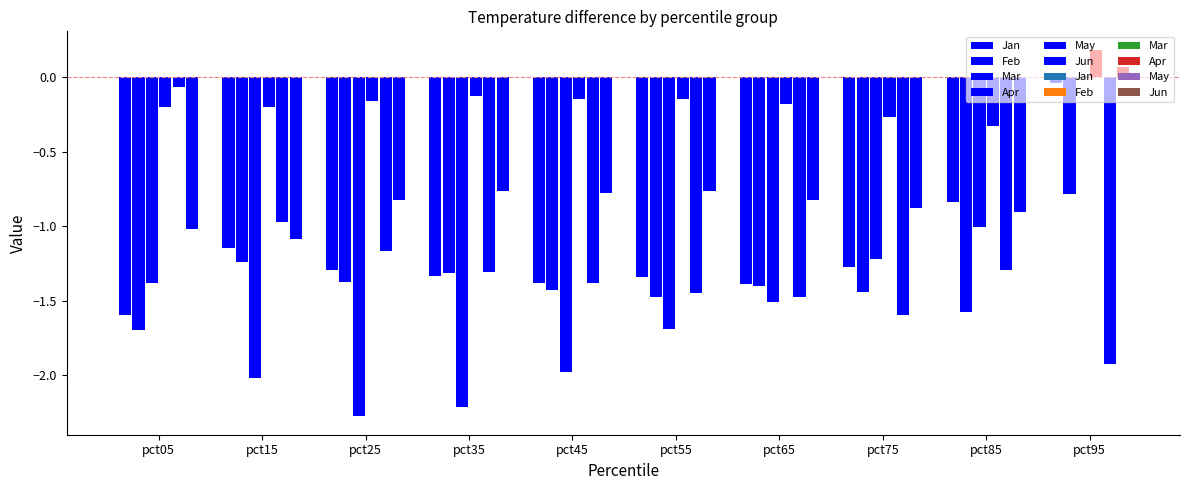

Count the number of categories in the chart.

10